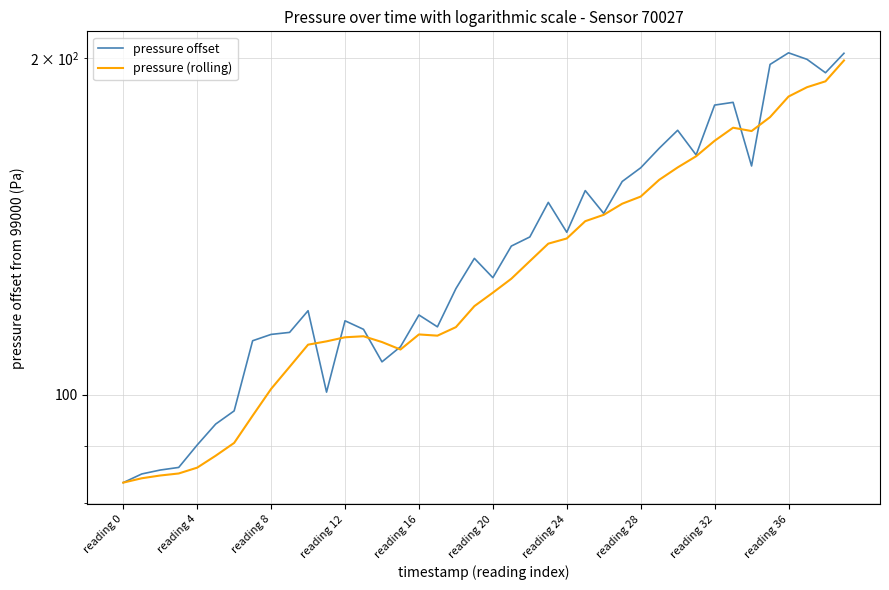

Is the value of pressure offset at reading 12 greater than the value of pressure (rolling) at reading 0?

Yes